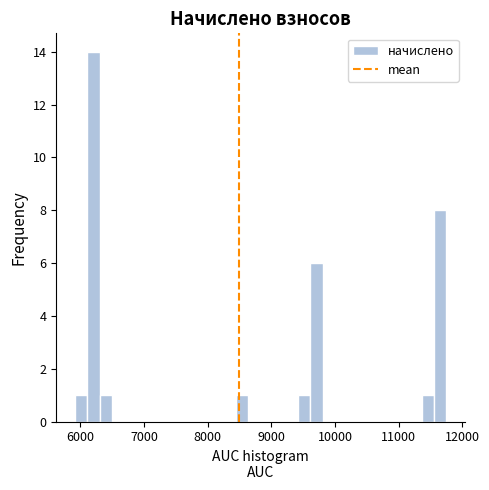

Read against the x-axis, roughly where is the centre of the tallest bar?

6200